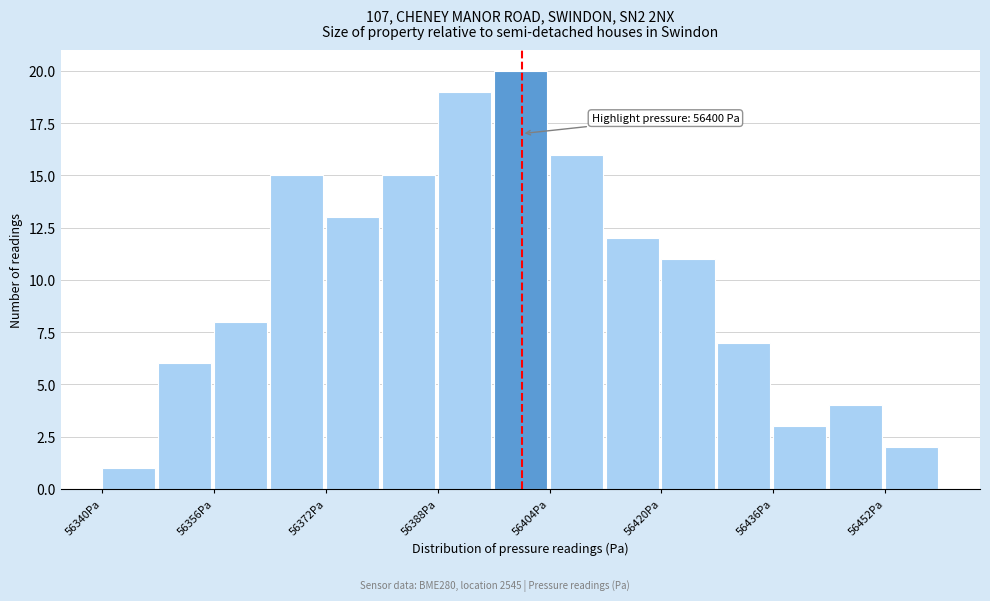

Over which range of the x-axis is the bar tallest?

56396 to 56404